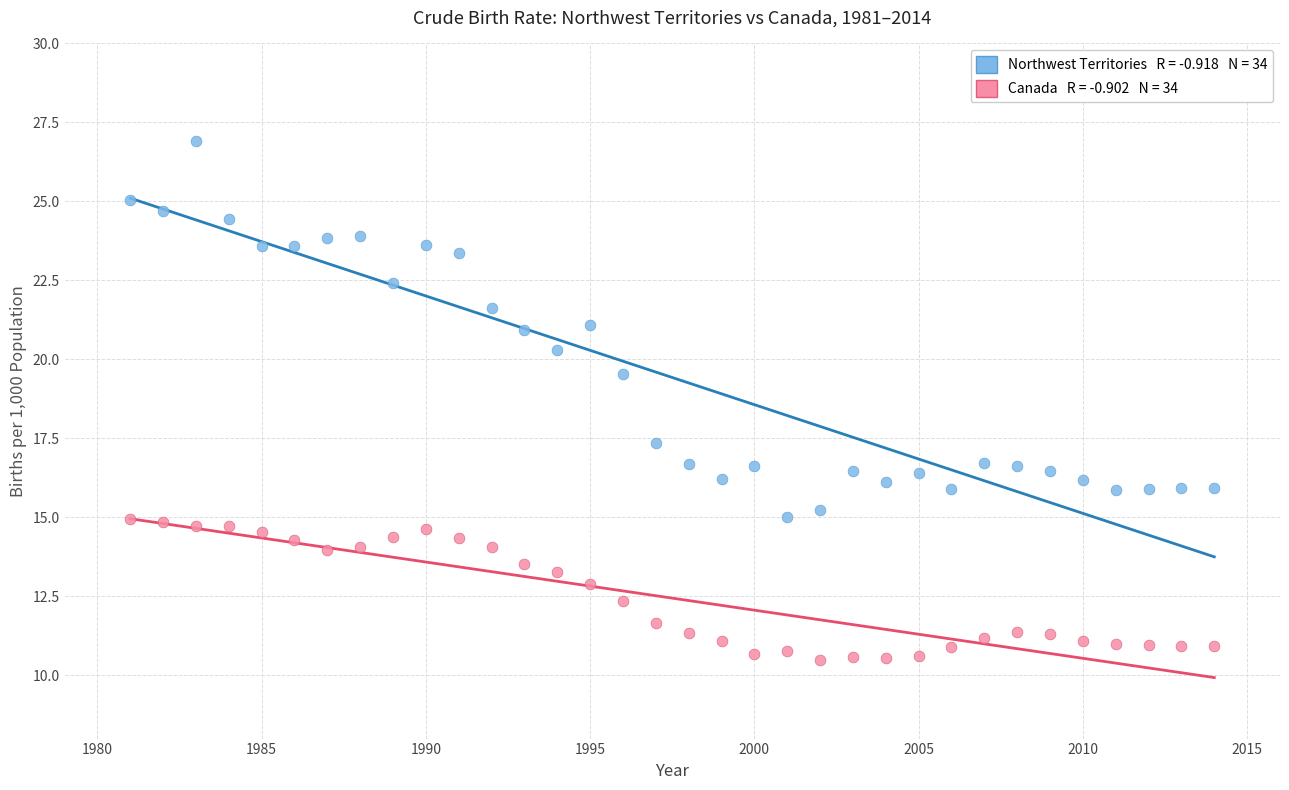

Across all series, what Y value is closest to 18?

17.4